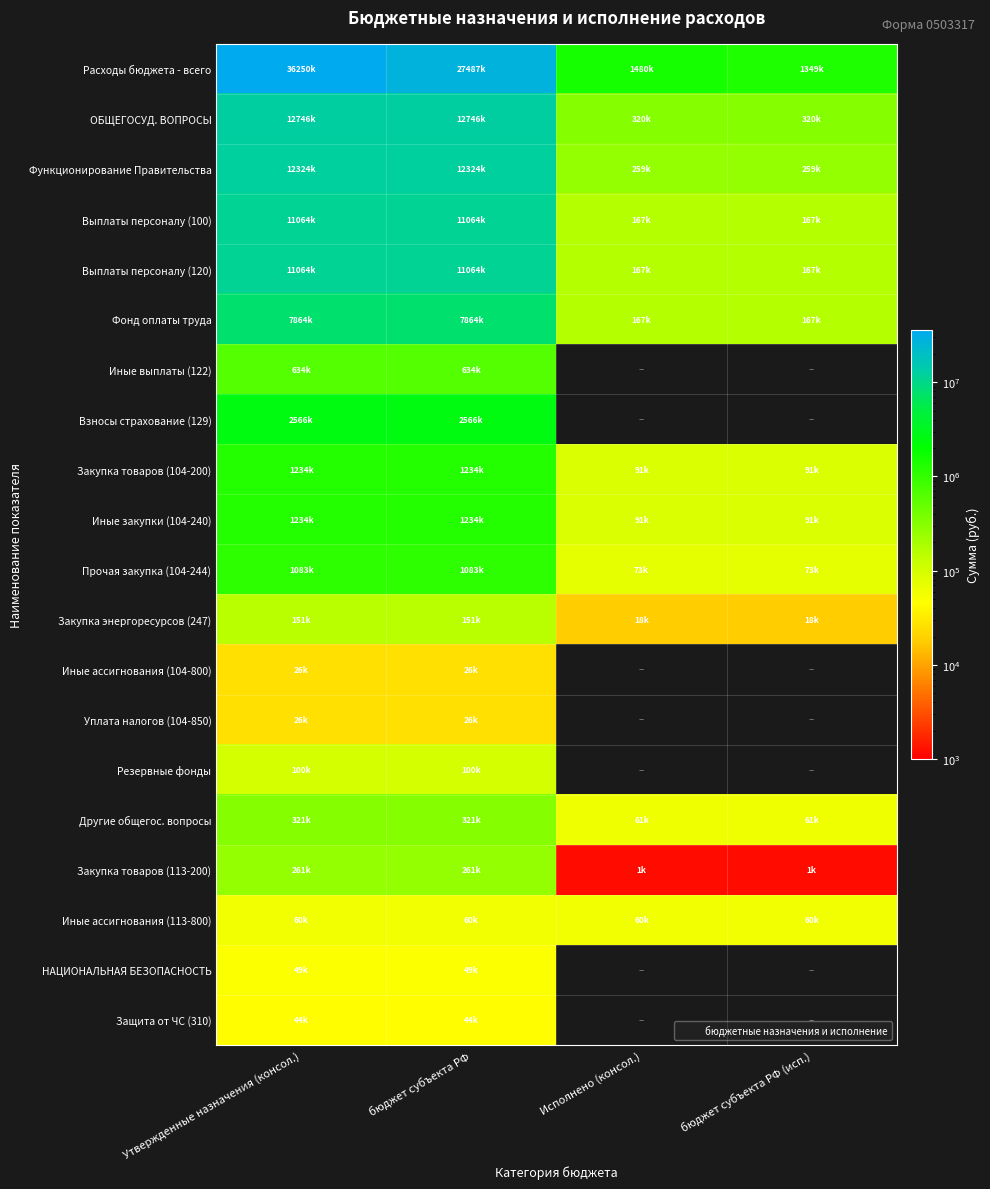

Which series changed the most between Утвержденные назначения (консол.) and бюджет субъекта РФ?

Расходы бюджета - всего